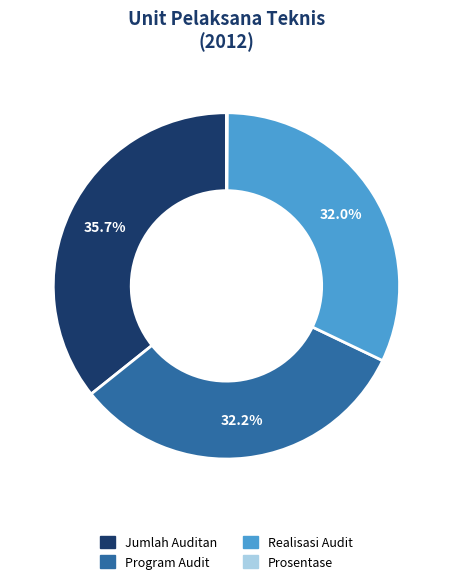

Approximately how many times larger is the value at Jumlah Auditan compared to Program Audit?

1.1